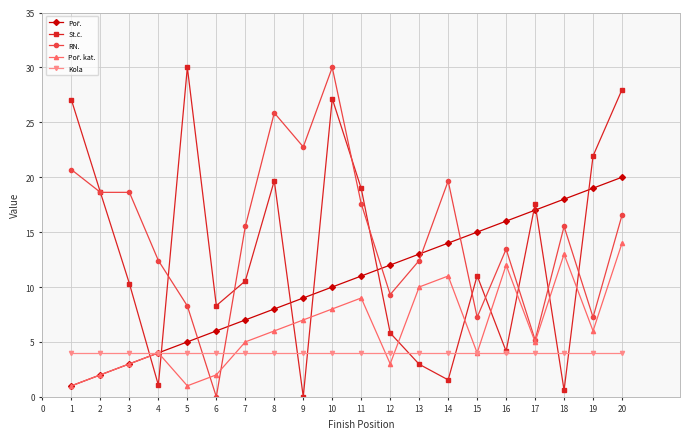

How many intersections are there between RN. and Kola?

2